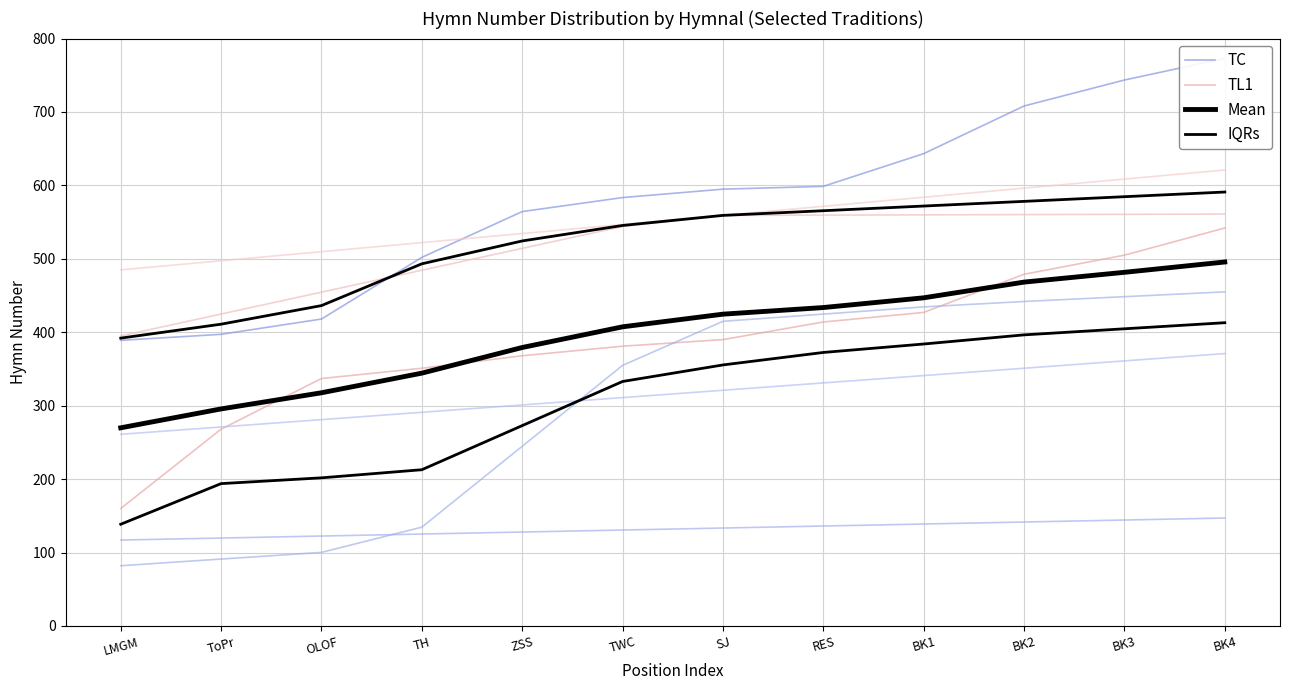

True or false: IQRs and TL1 intersect in this chart.

False